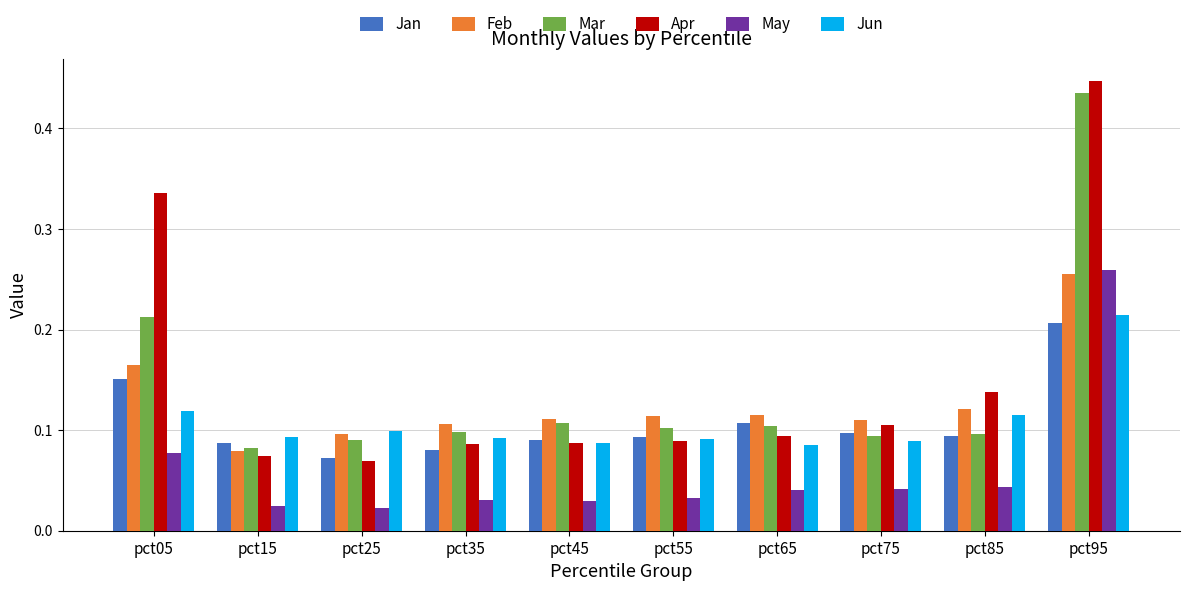

Which label corresponds to the largest value in the chart?

pct95